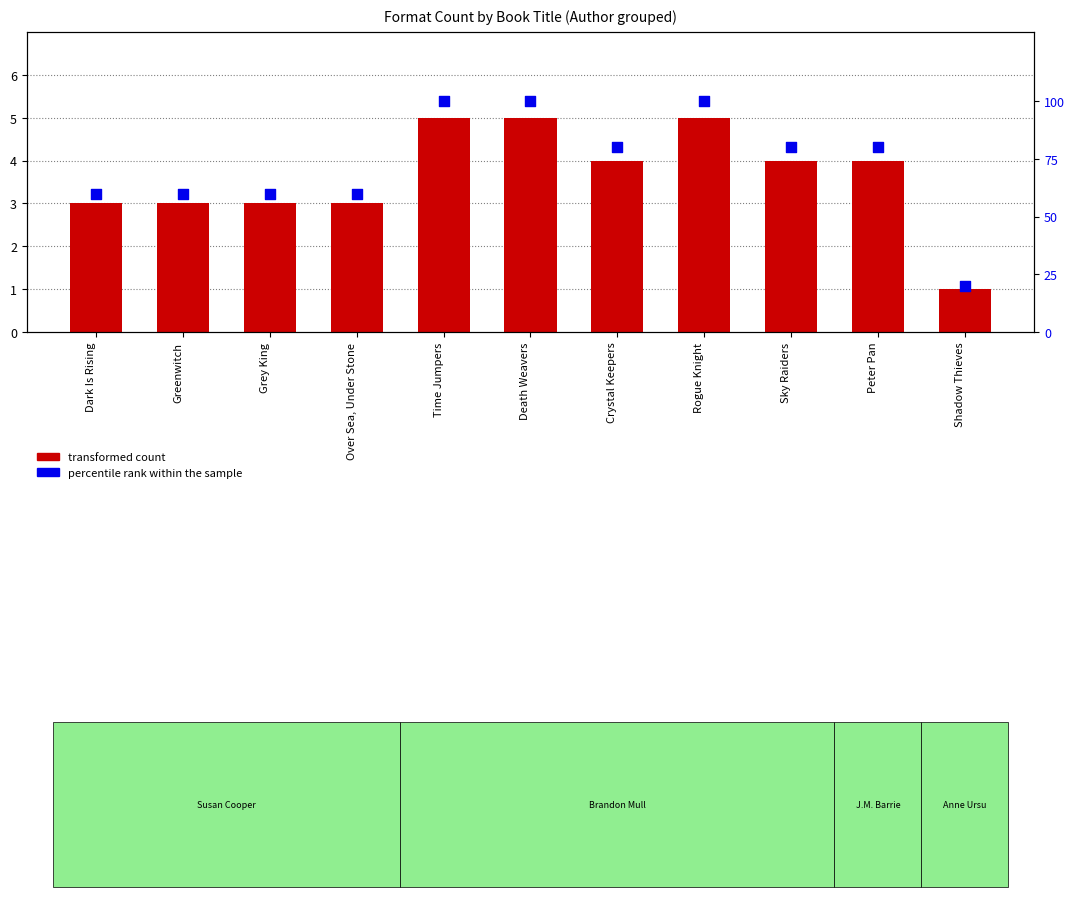

What is the total value across all series at Dark Is Rising?

63